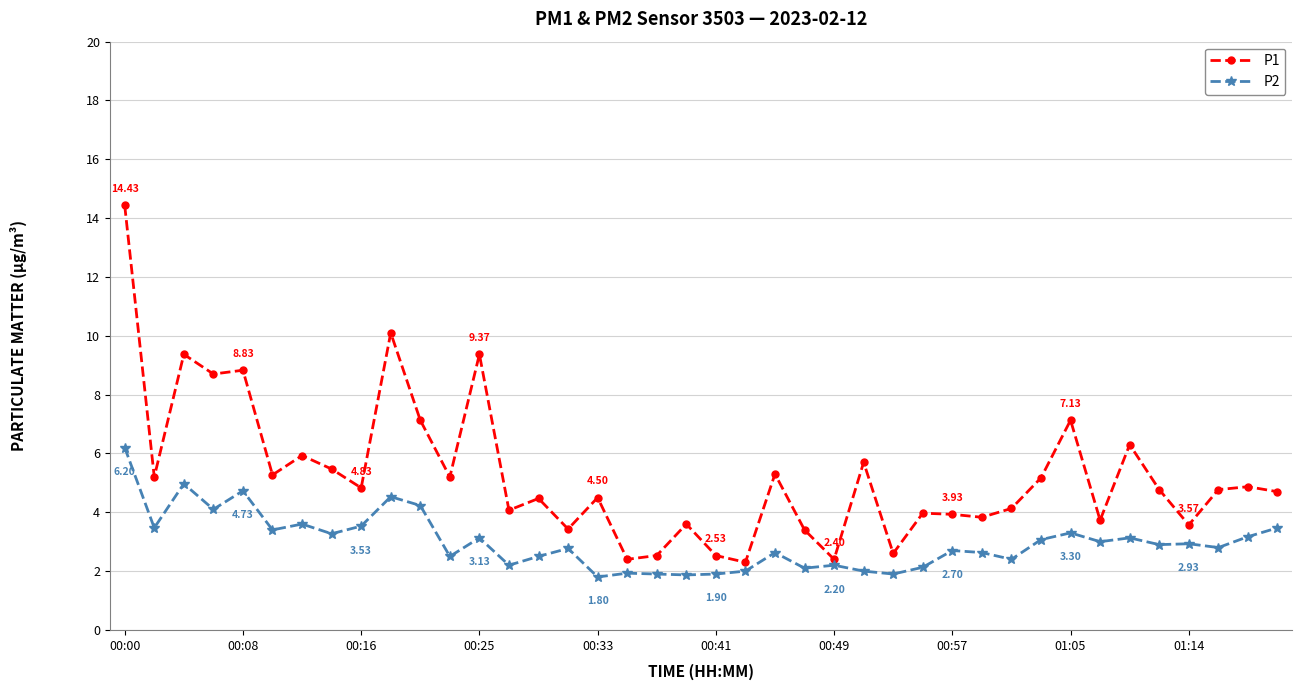

True or false: P2 has more than 1 interior local peaks.

True